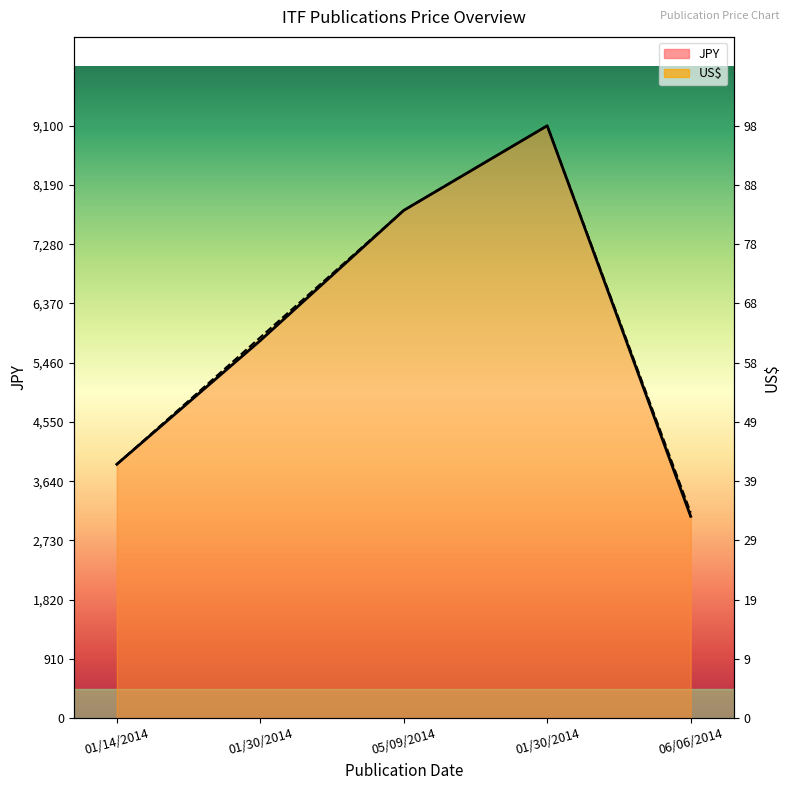

Which series changed the most between 01/14/2014 and 06/06/2014?

JPY